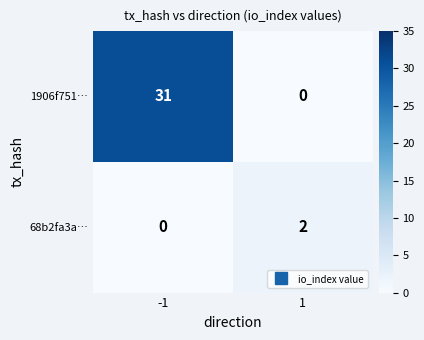

What is the total value across all series at -1?

31